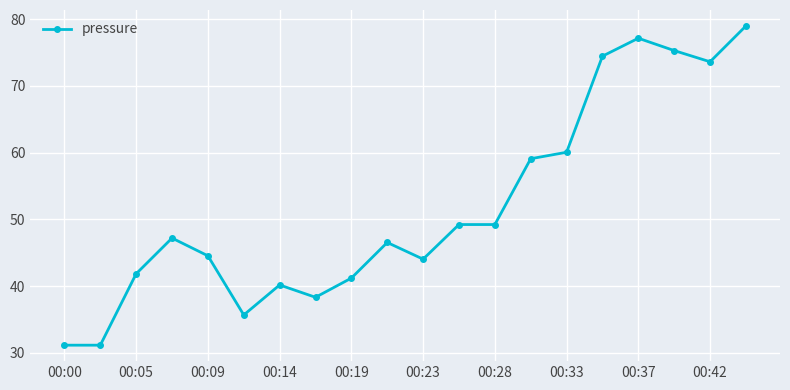

What is the difference between the maximum and minimum values?

47.9